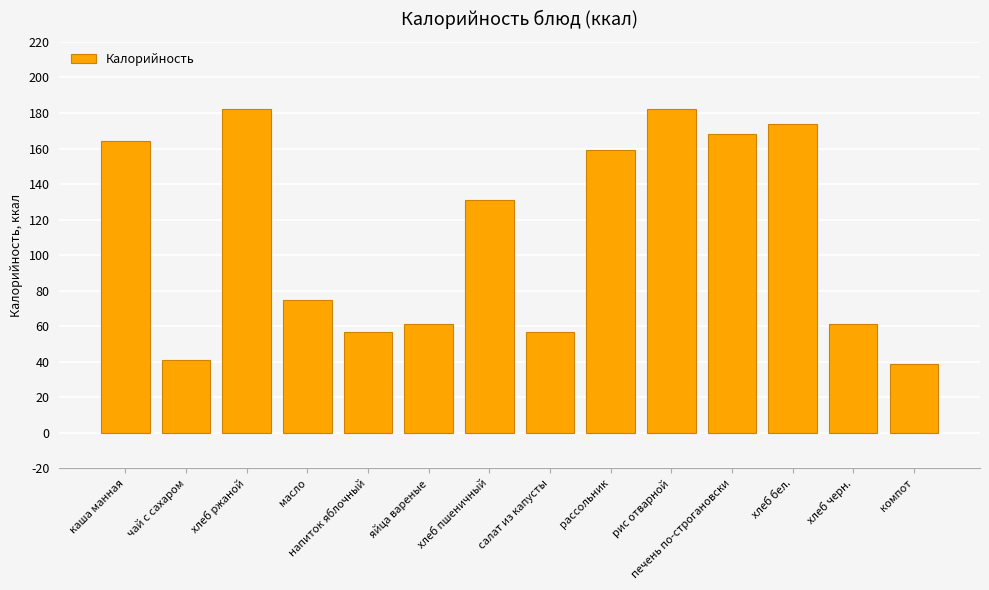

Is it true that the value at салат из капусты is 57?

True